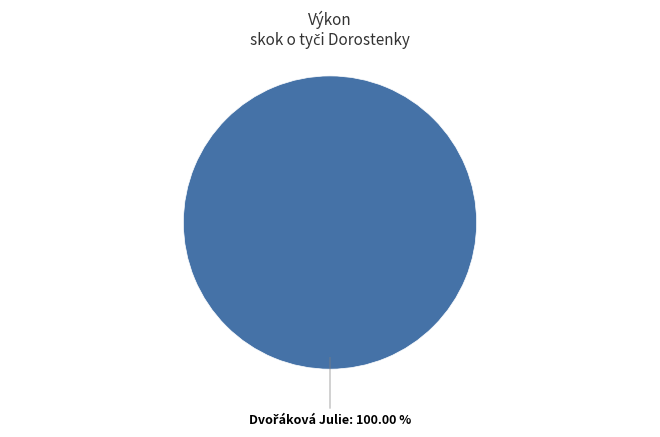

Does any single category account for the majority?

Yes